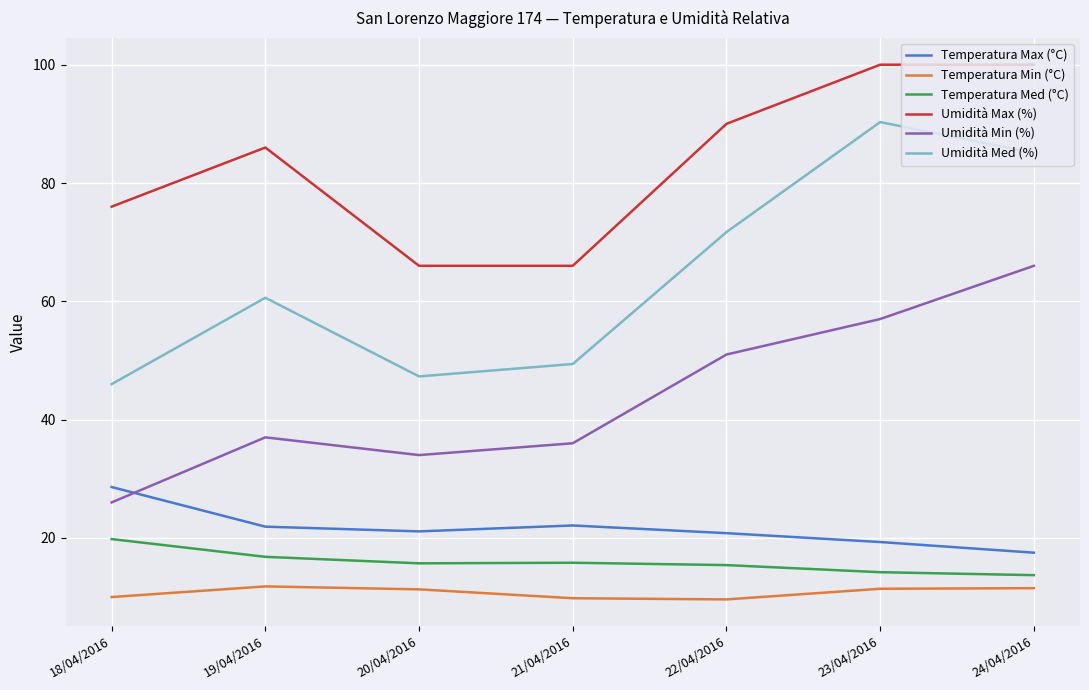

Is it true that Umidità Med (%) equals 83.8 at 19/04/2016?

False